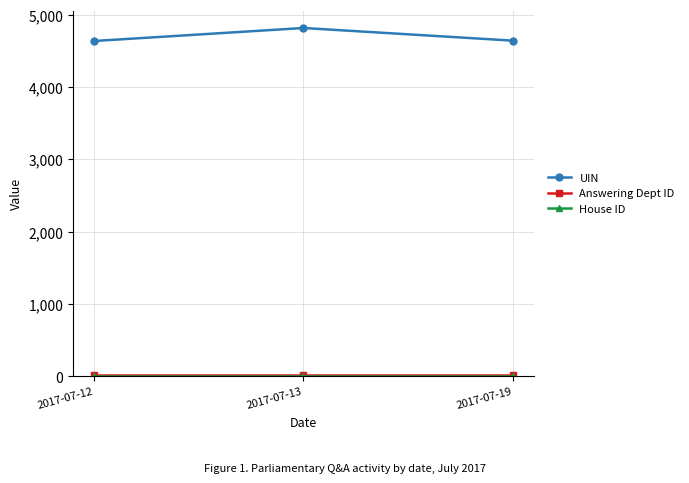

Where is UIN nearest to the value 4726?

2017-07-19